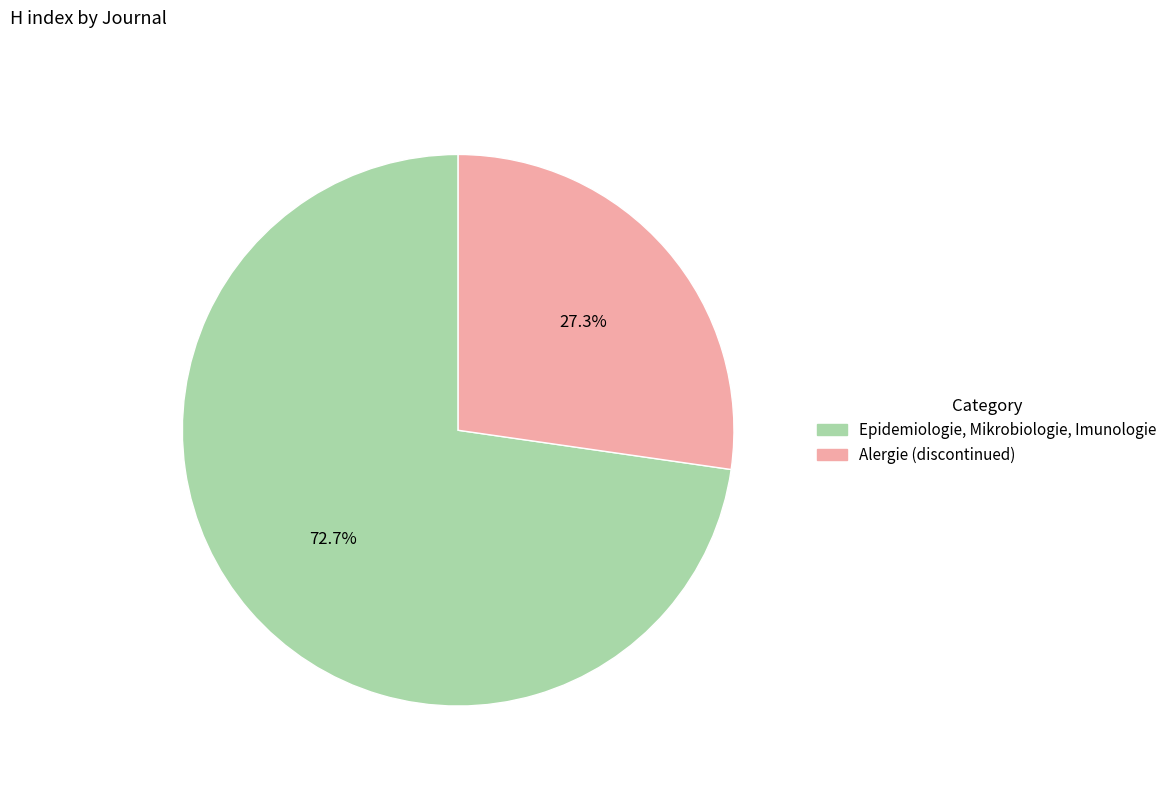

To the nearest percent, what portion does Epidemiologie, Mikrobiologie, Imunologie represent?

73%